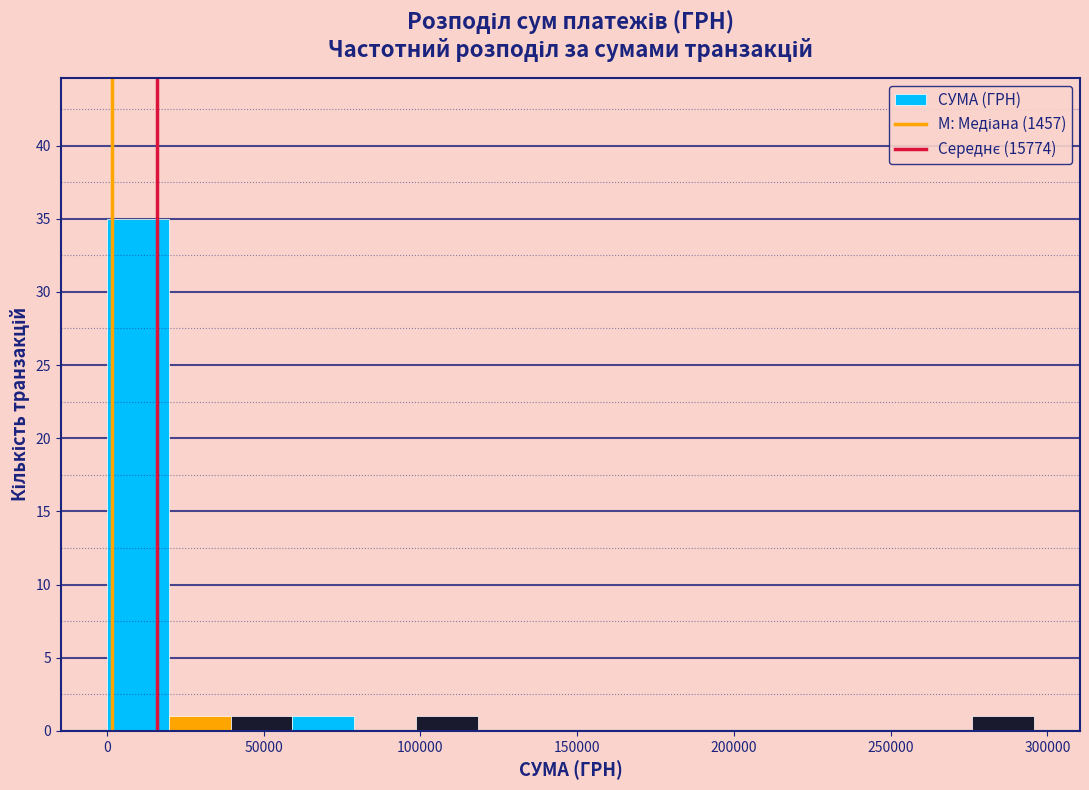

Read against the x-axis, roughly where is the centre of the tallest bar?

10000